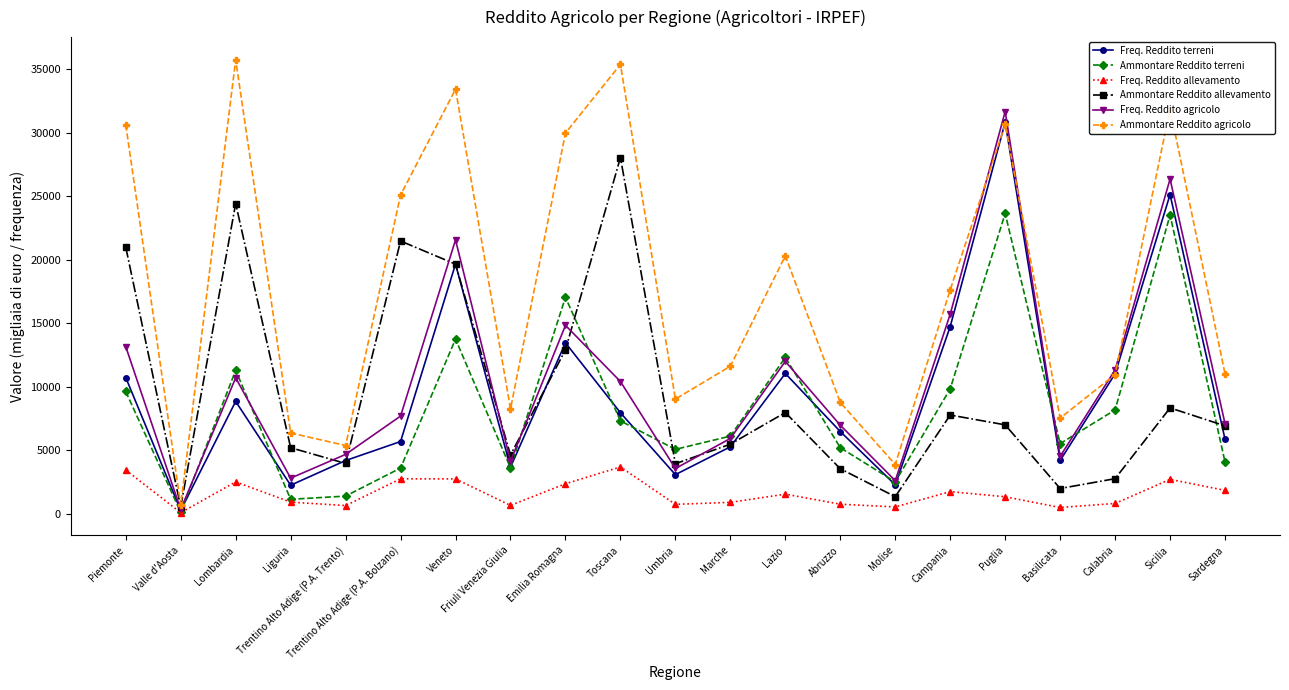

List the series in order of their peak value, highest first.

Ammontare Reddito agricolo, Freq. Reddito agricolo, Freq. Reddito terreni, Ammontare Reddito allevamento, Ammontare Reddito terreni, Freq. Reddito allevamento